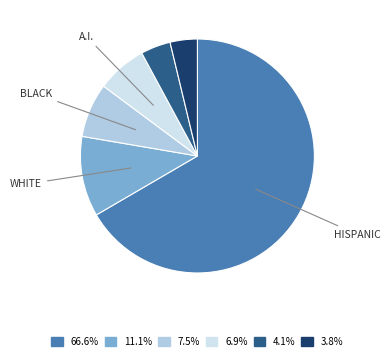

Does any single category account for the majority?

Yes